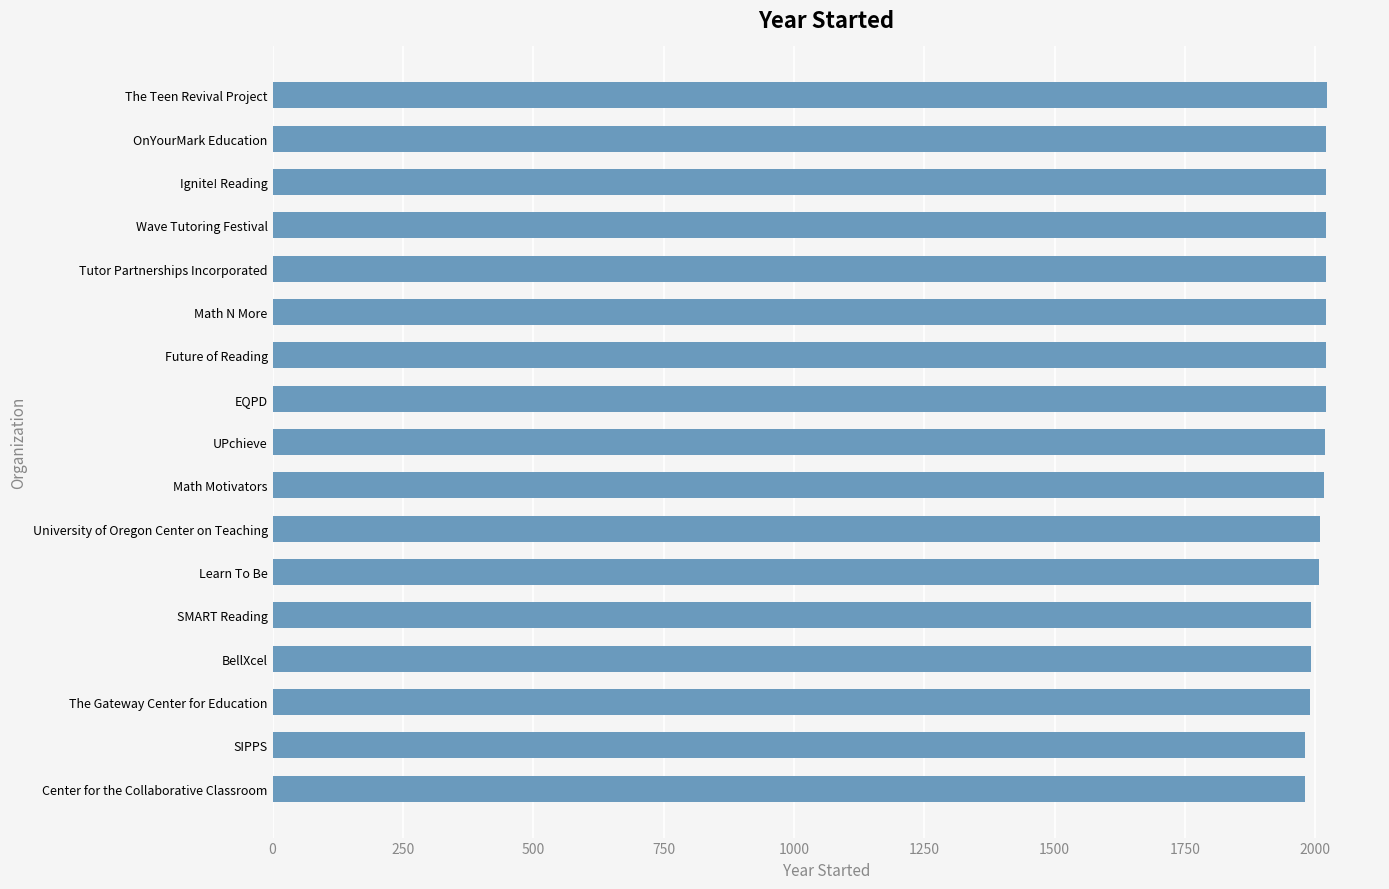

Which has a higher value, Center for the Collaborative Classroom or The Teen Revival Project?

The Teen Revival Project